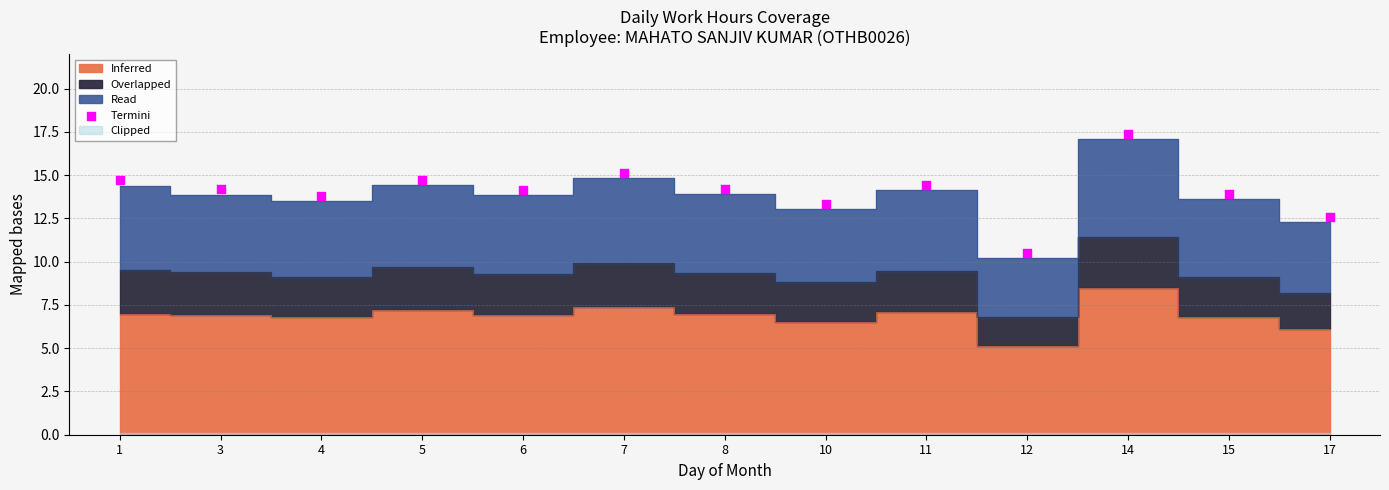

What is the range of Y values (max minus min)?

6.9